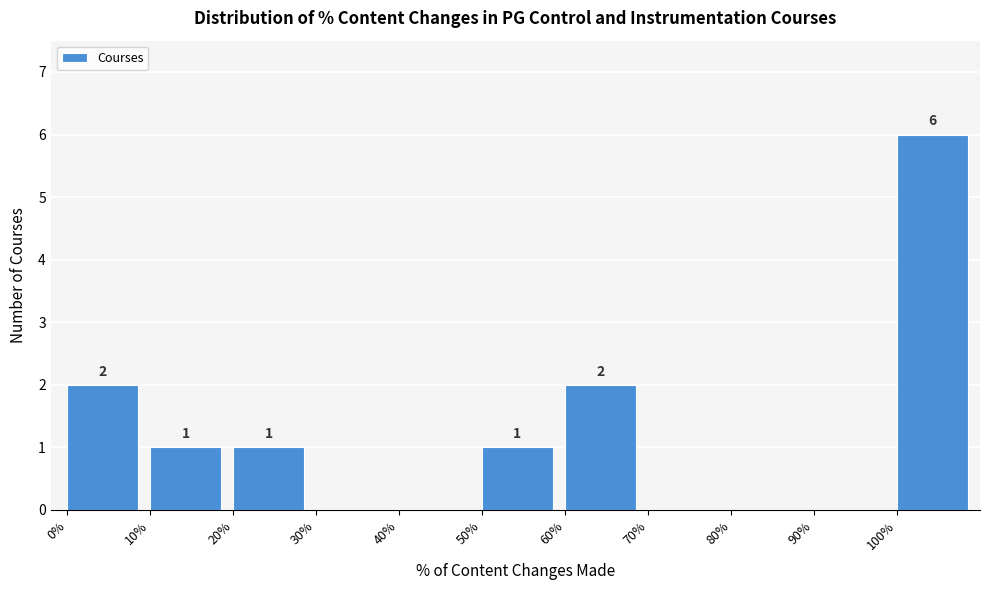

Over which range of the x-axis is the bar tallest?

100 to 110